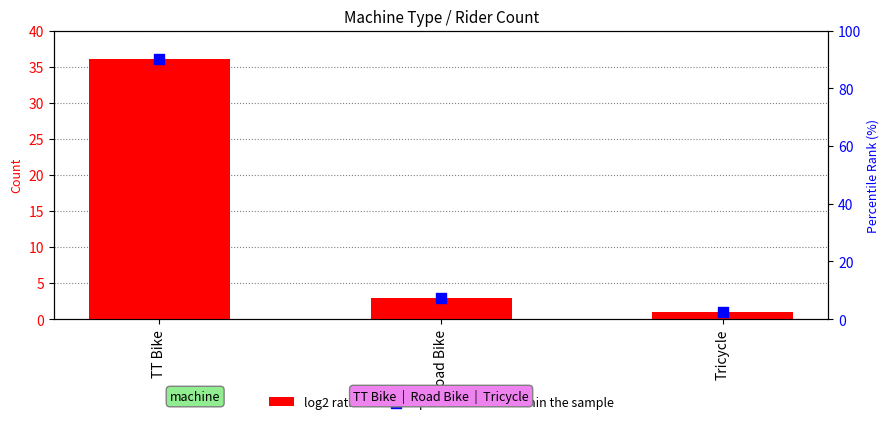

Which series has the largest total across all categories?

percentile rank within the sample